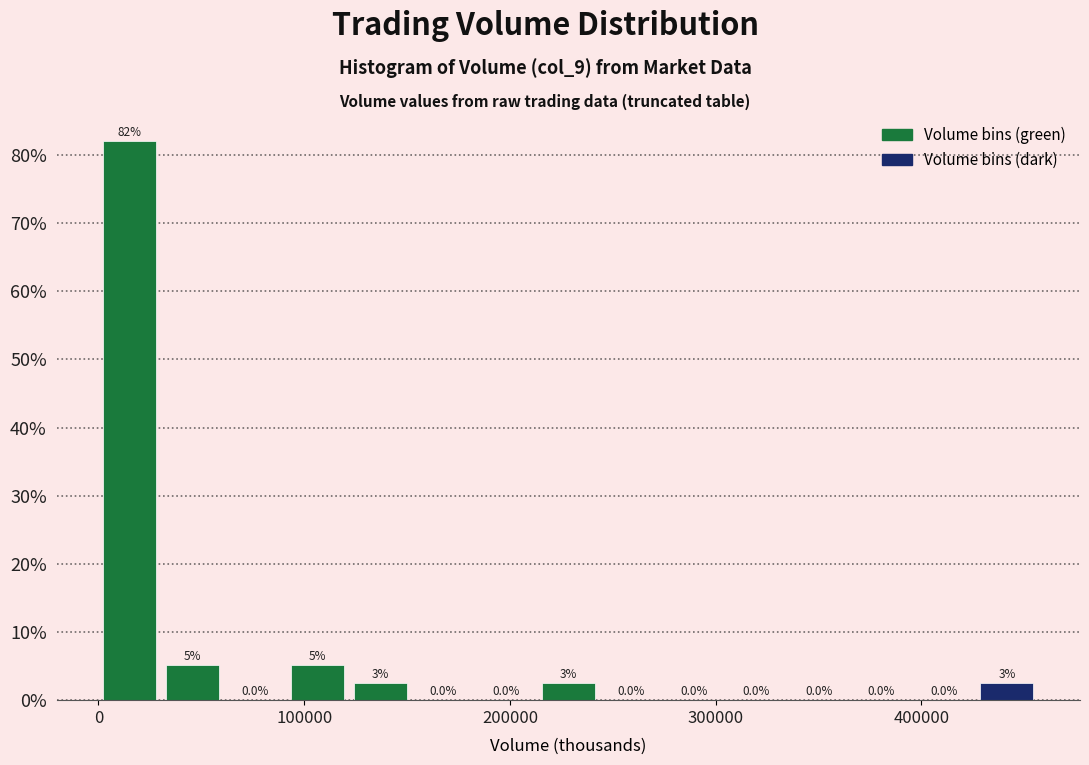

Read against the x-axis, roughly where is the centre of the tallest bar?

20000